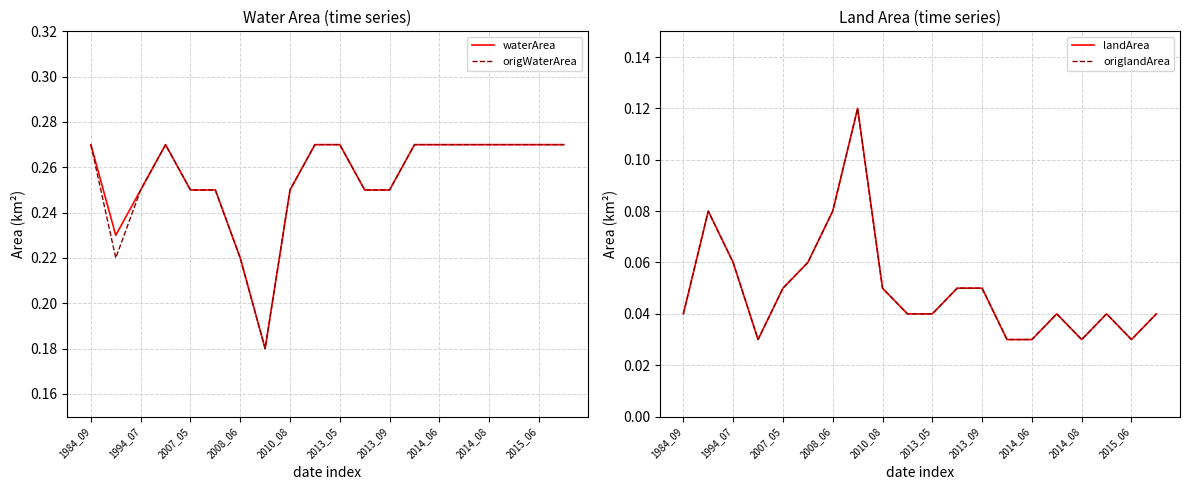

Which series has the largest range (max minus min)?

waterArea